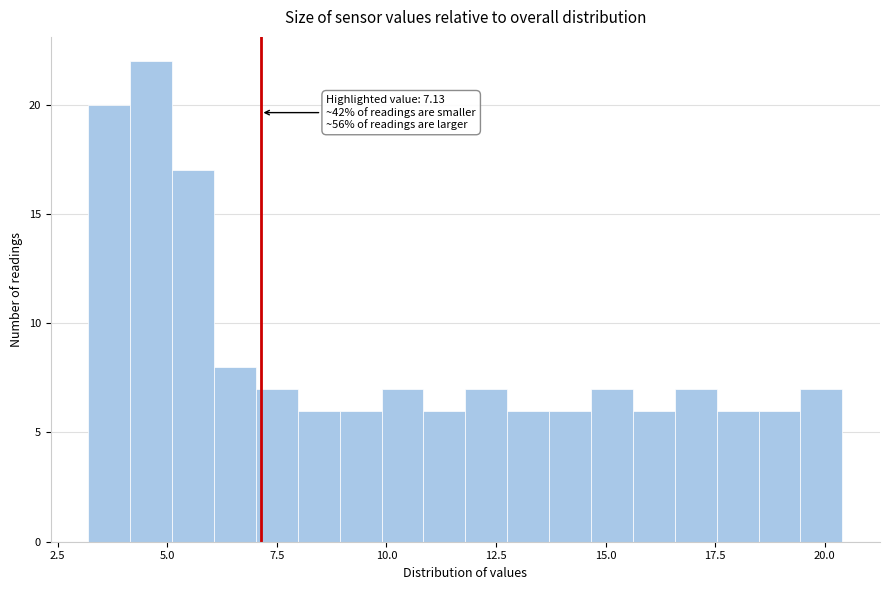

Read against the x-axis, roughly where is the centre of the tallest bar?

4.5